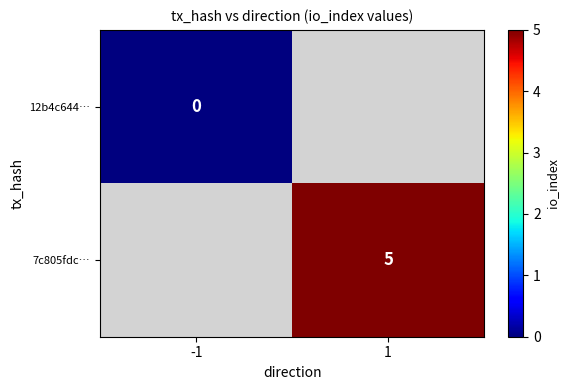

The 7c805fdc… series shows 9 at 1. True or false?

False